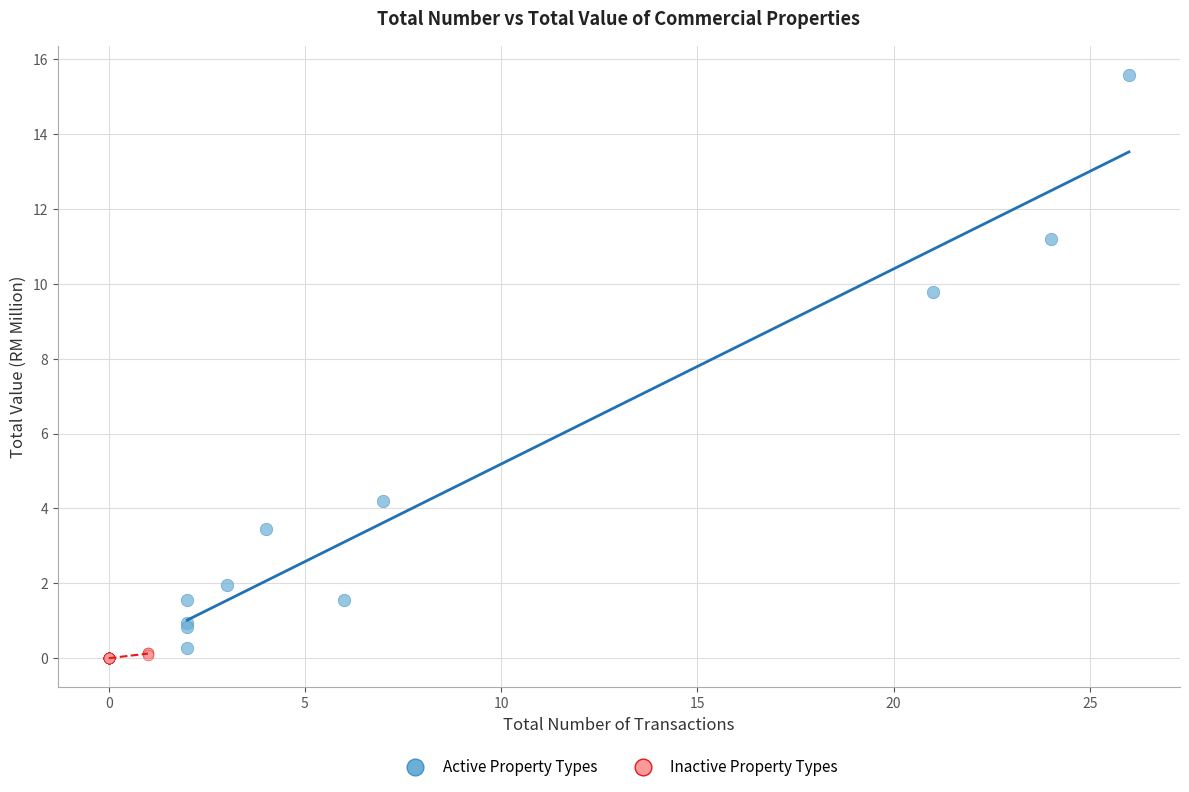

Which series reaches the maximum Y coordinate?

Active Property Types